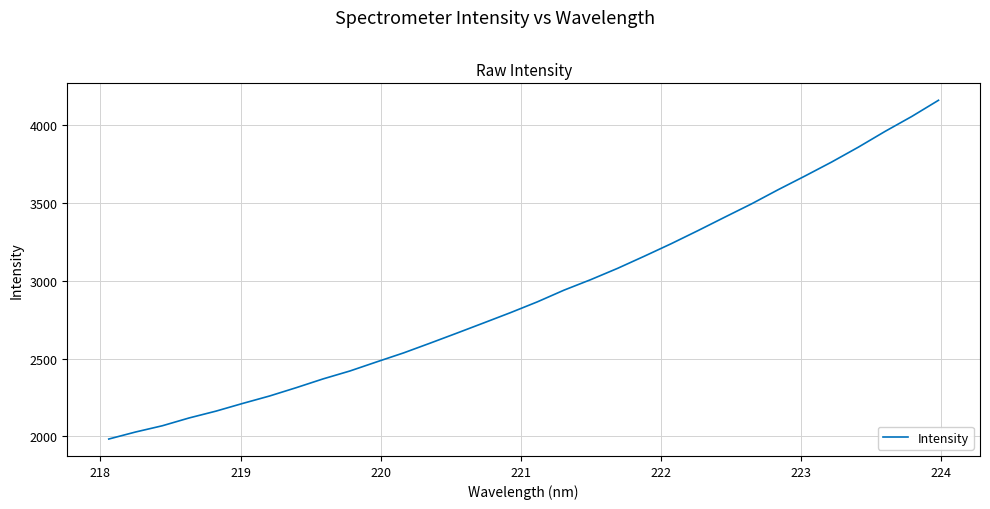

How many series are shown in this chart?

1